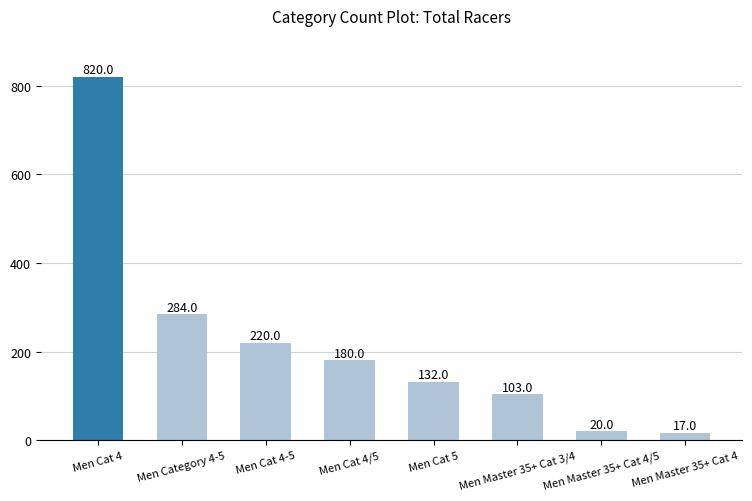

What is the label of the 7th bar from the left?

Men Master 35+ Cat 4/5